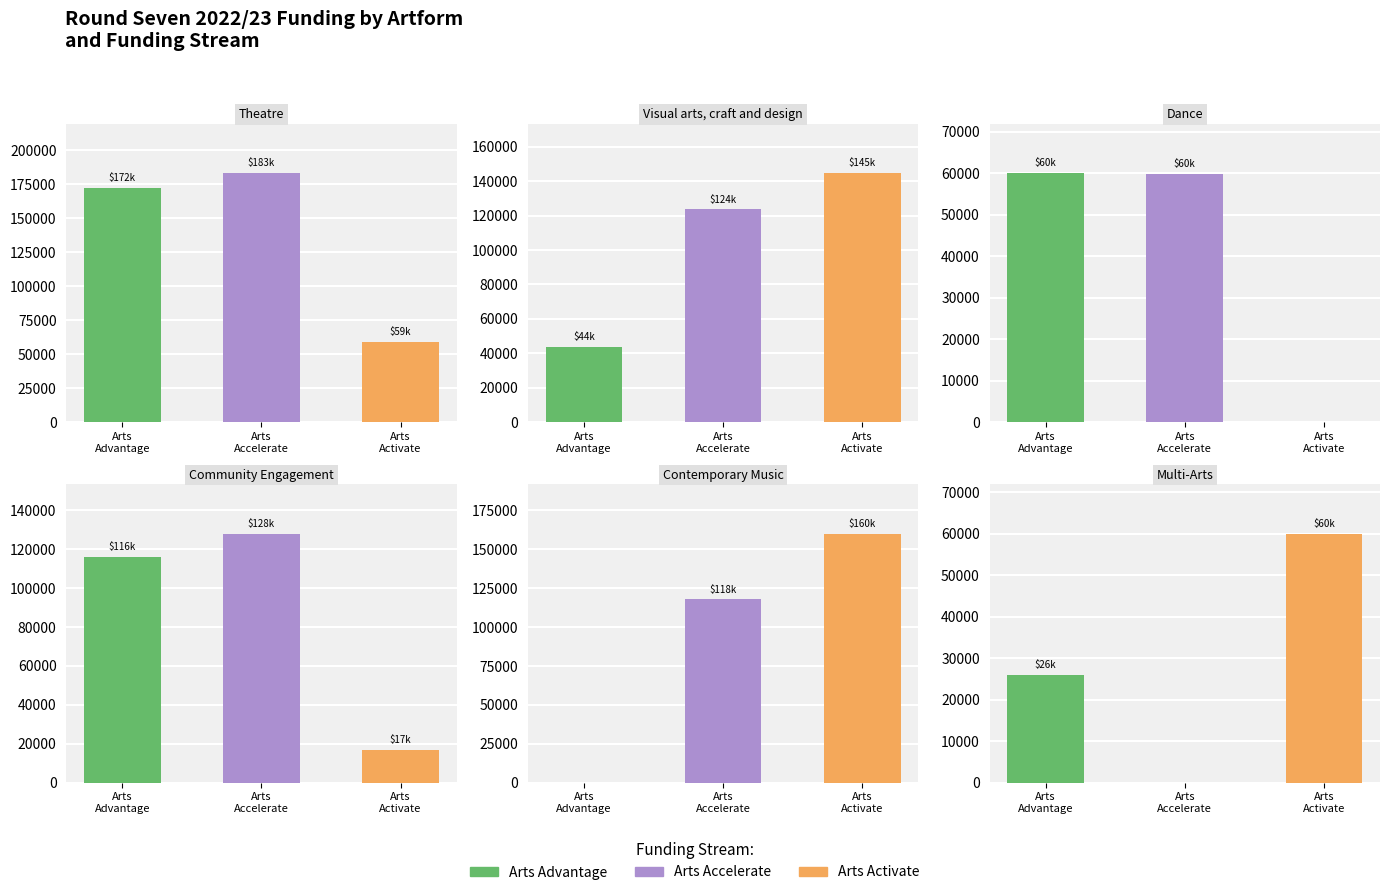

True or false: Multi-Arts has a value of 25852 at Arts
Advantage.

True